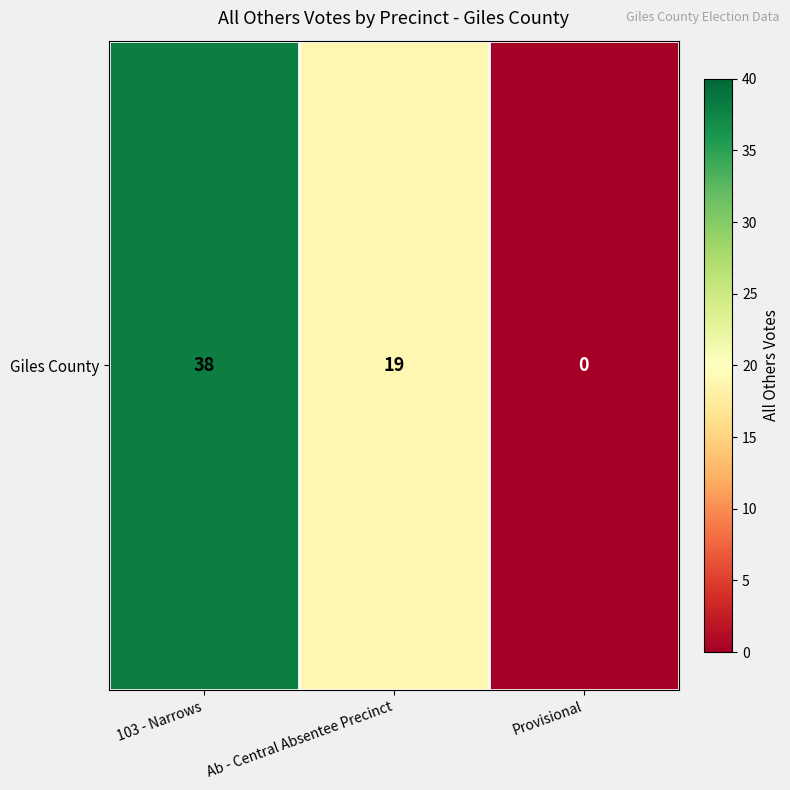

What is the change in value from Ab - Central Absentee Precinct to Provisional?

-19